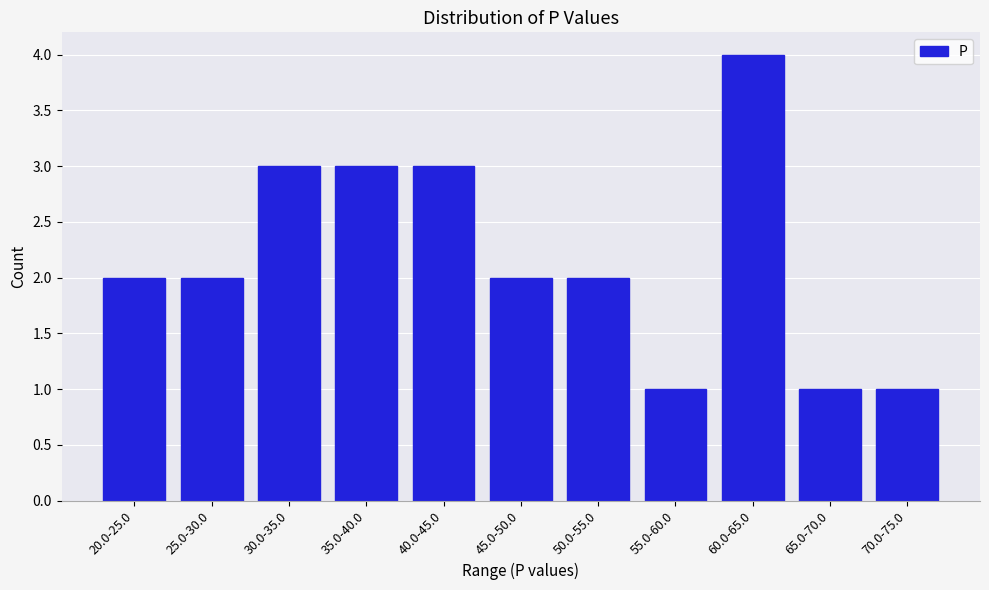

Reading left to right, what are all the values shown in this chart?

2	2	3	3	3	2	2	1	4	1	1